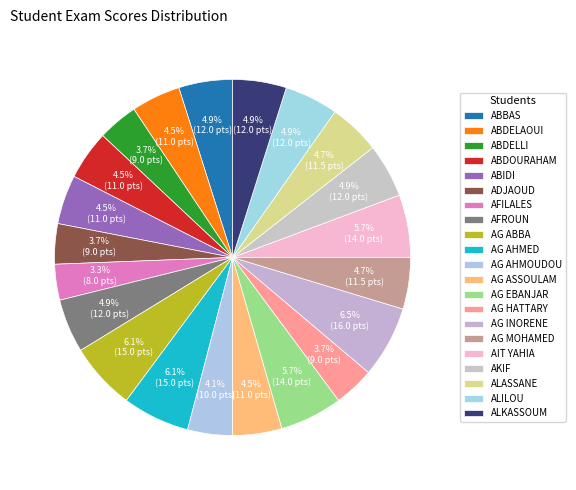

What is the ratio of the value at AG INORENE to the value at AG AHMED?

1.1